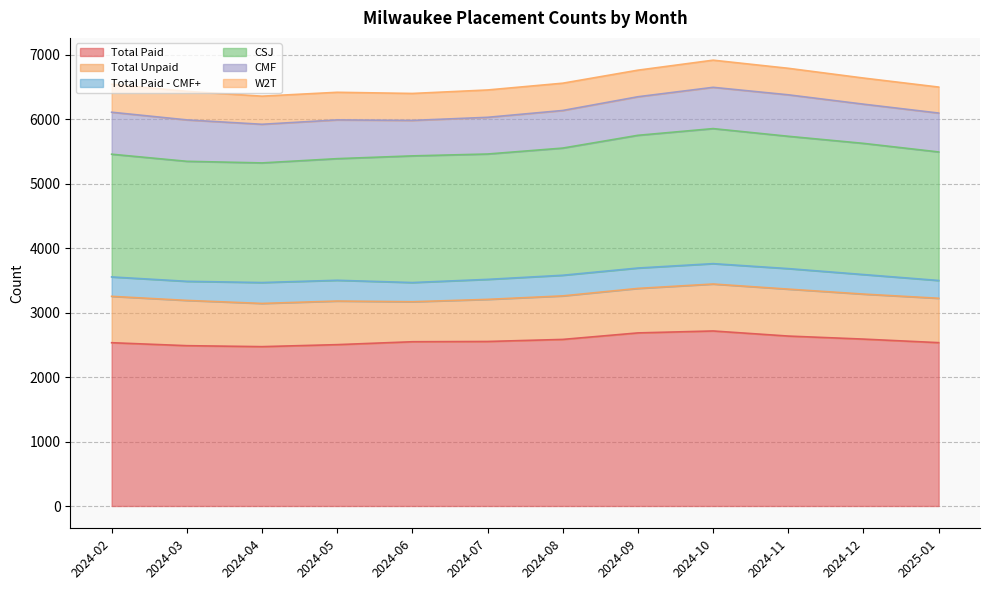

How many lines are shown in the chart?

6